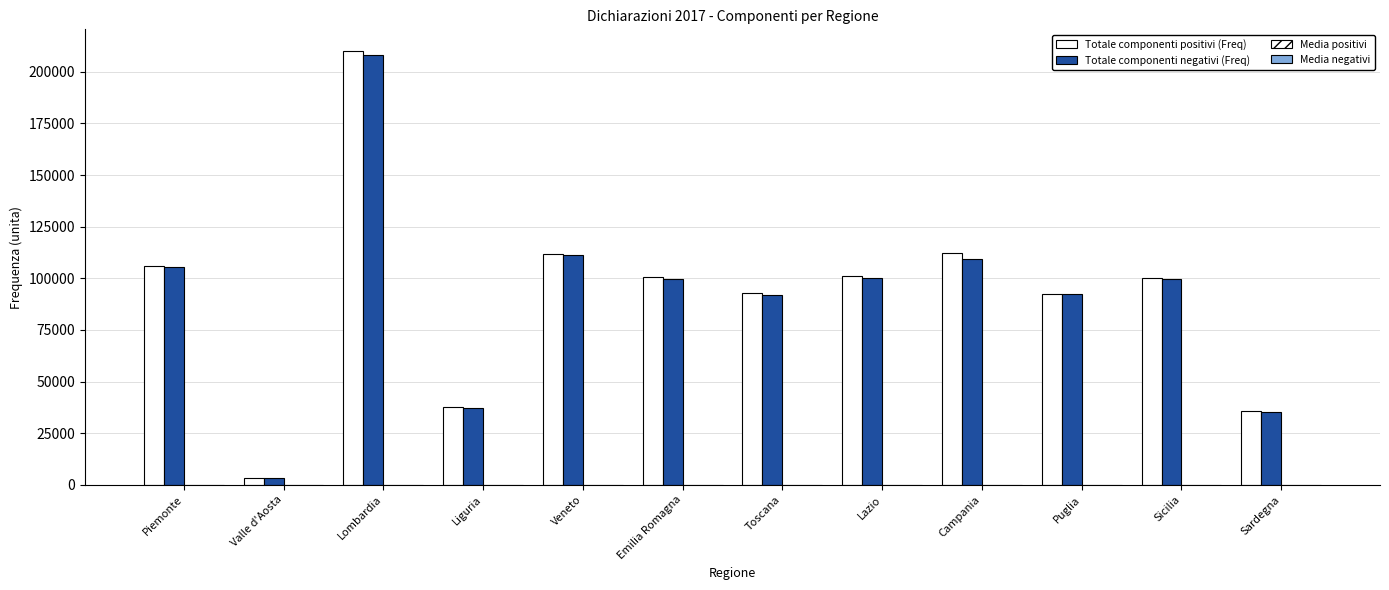

What is the sum of all Totale componenti negativi (Freq) values?

1094023.0